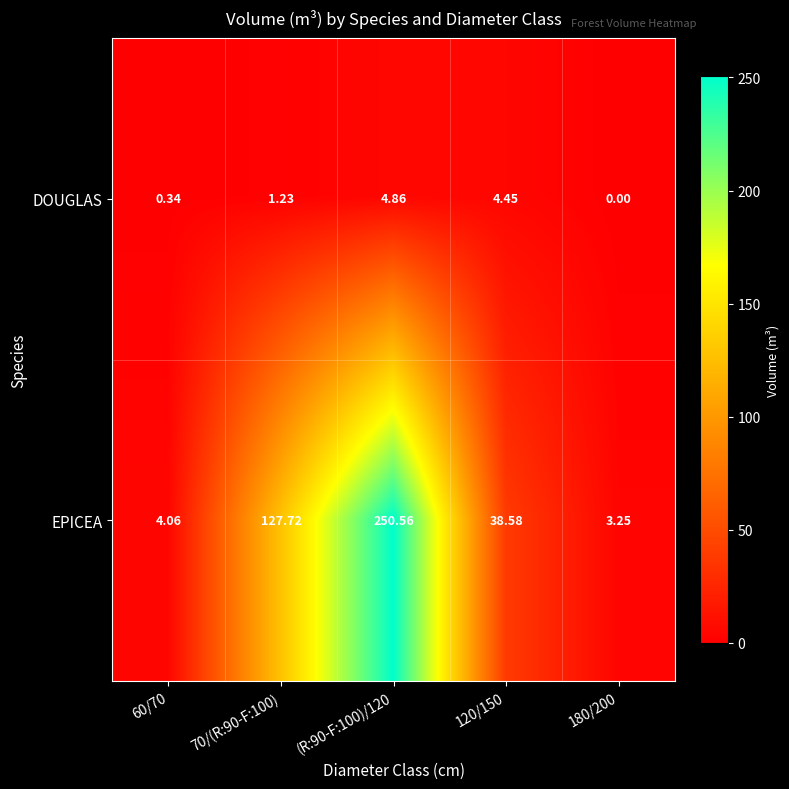

What is the total value across all series at 120/150?

43.0